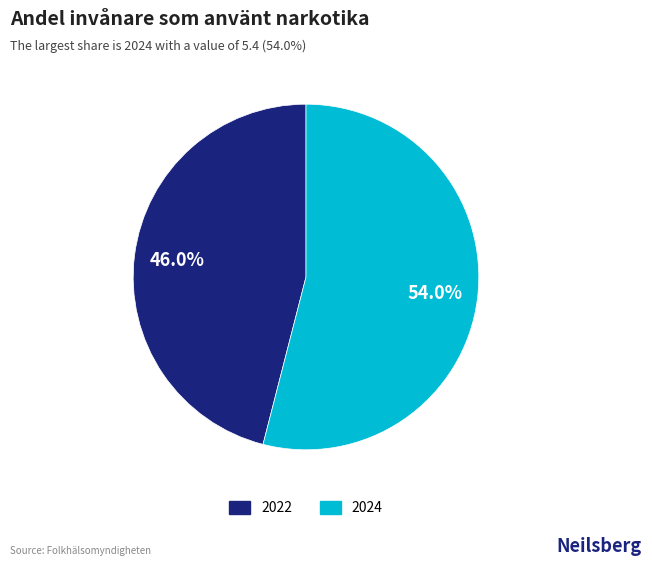

Which has a higher value, 2024 or 2022?

2024